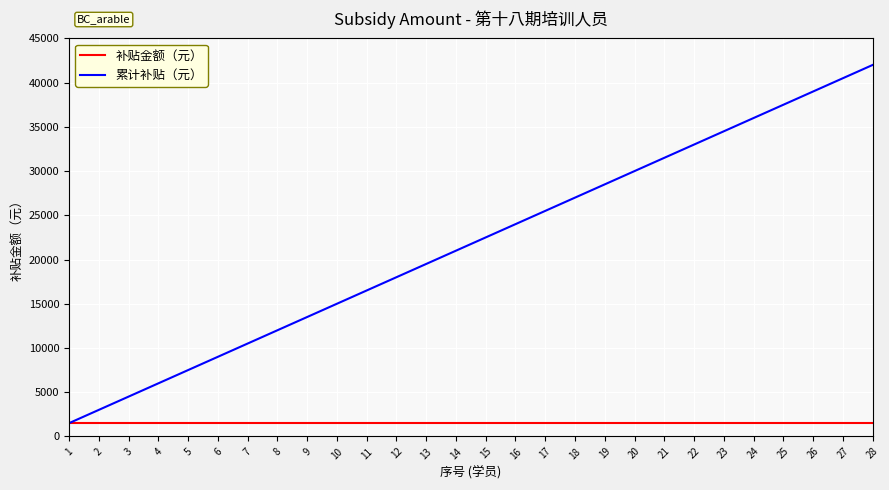

Does the chart have visible grid lines?

Yes